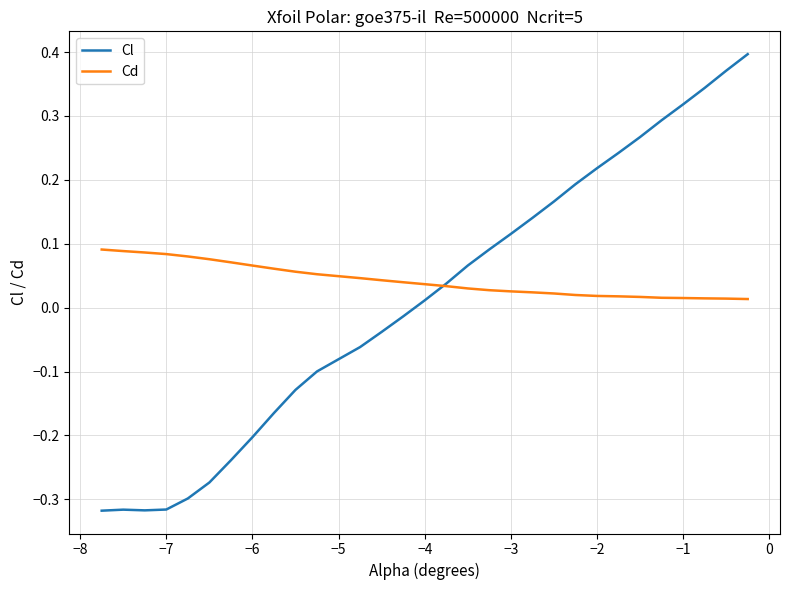

What are all the series names shown in the legend?

Cl, Cd